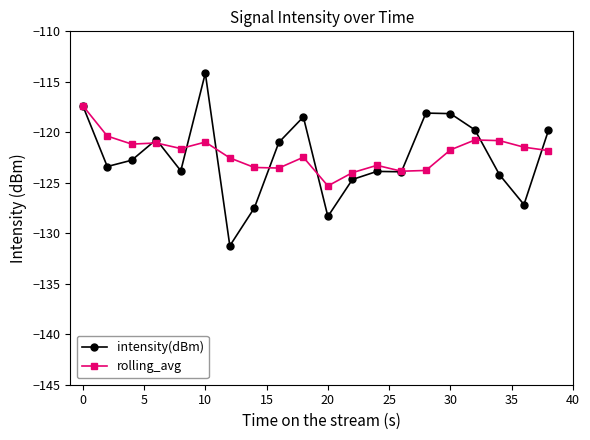

At how many categories does at least one series exceed -129?

20